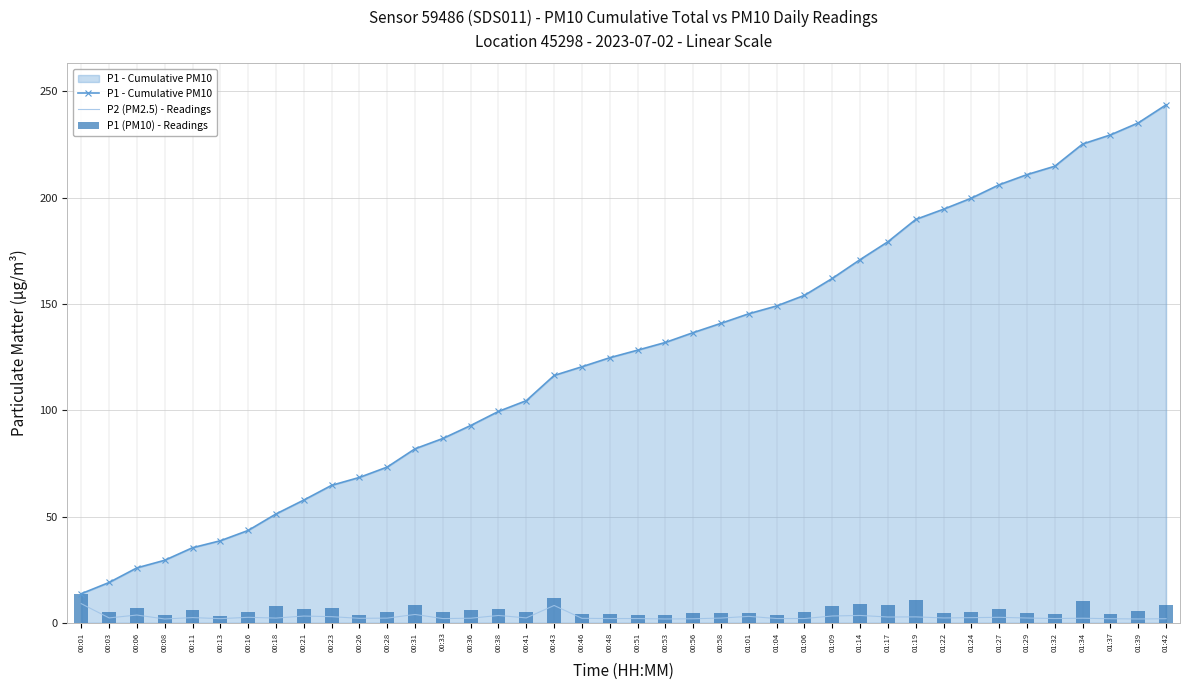

What is the label of the 37th bar from the right?

00:08